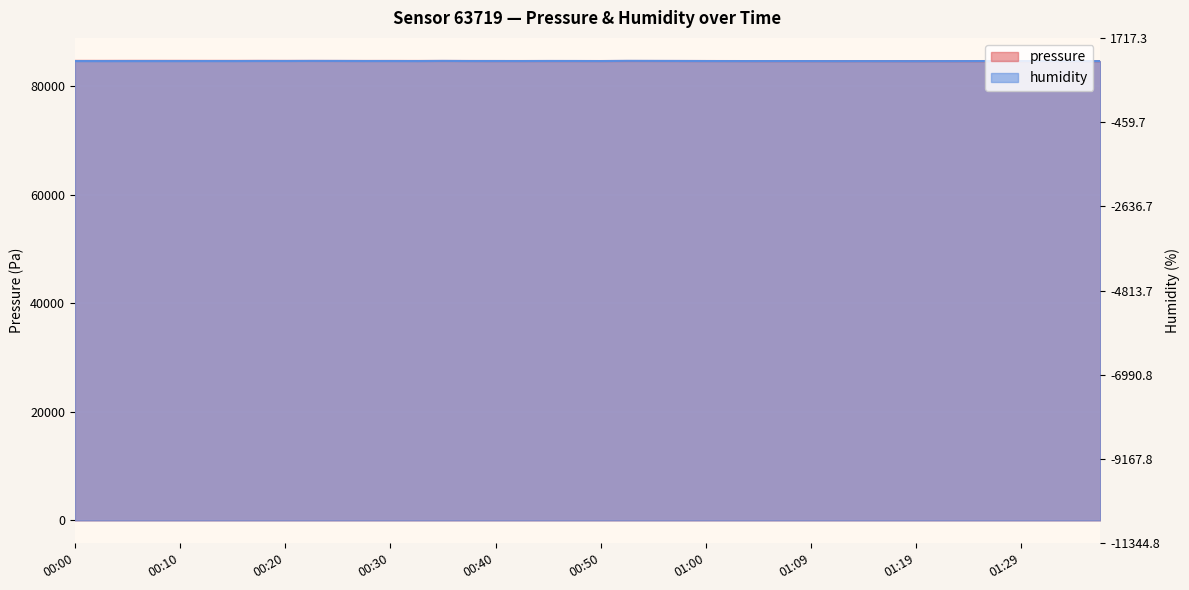

Is it true that humidity equals 30583.5 at 01:19?

False